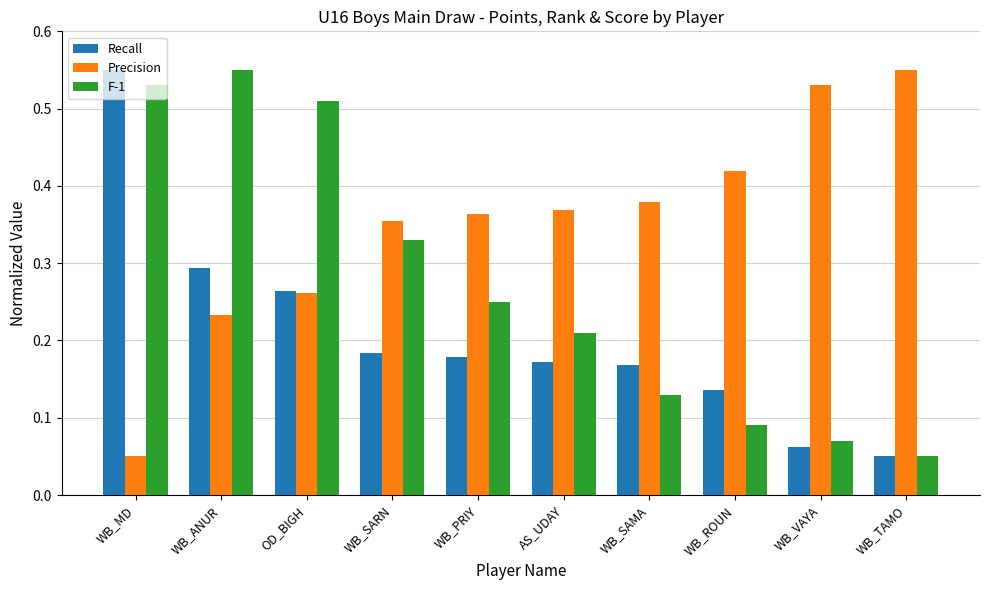

What is the label of the 10th bar from the left?

WB_TAMO